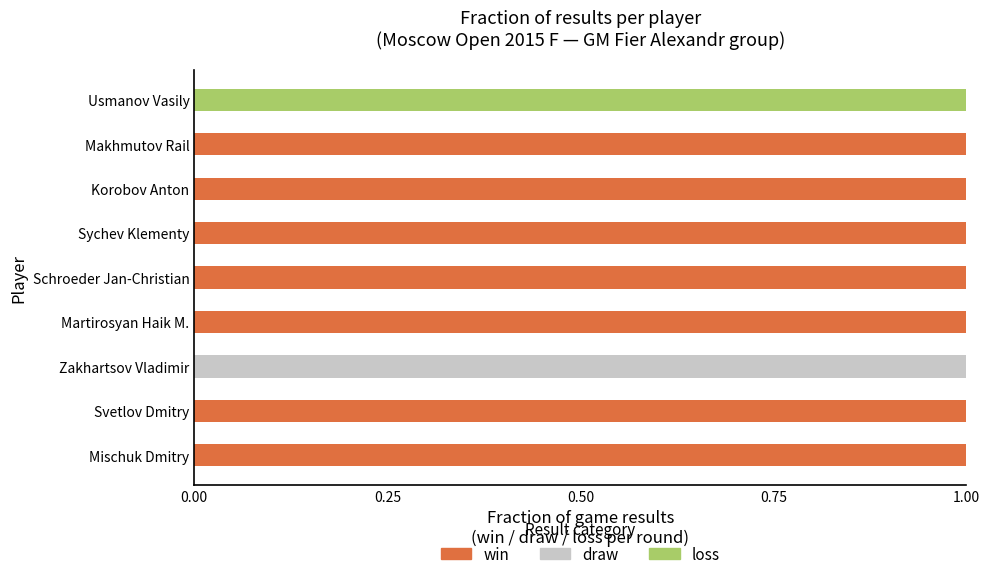

True or false: win has a value of 0 at Sychev Klementy.

False